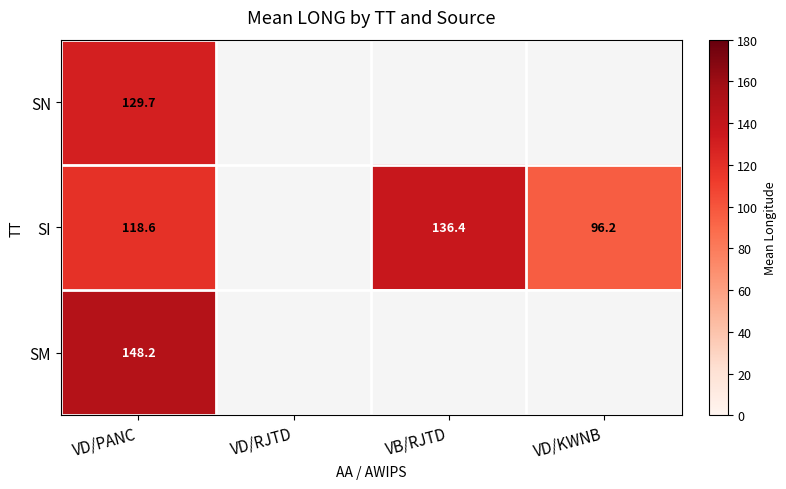

True or false: SI has a value of 244.3 at VB/RJTD.

False